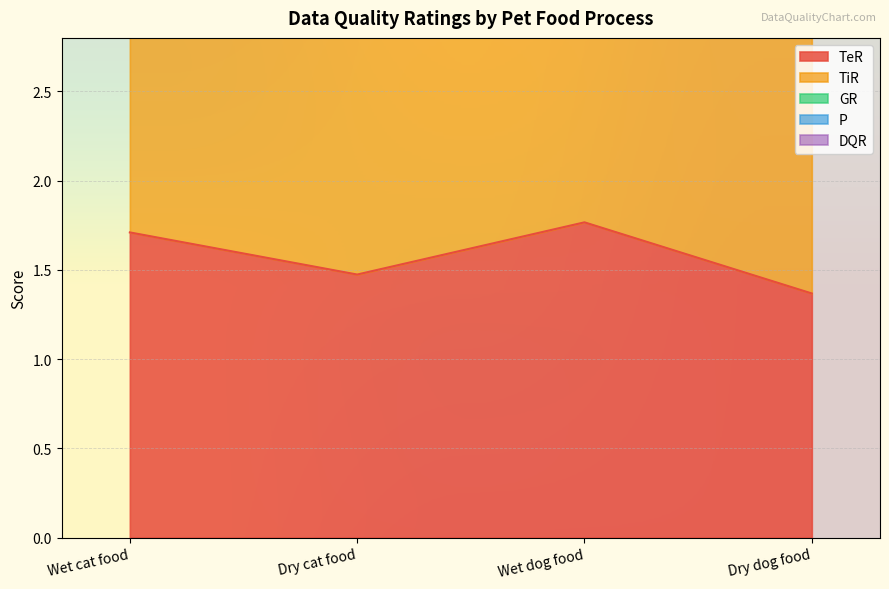

What is the total value across all series at Wet cat food?

17.0